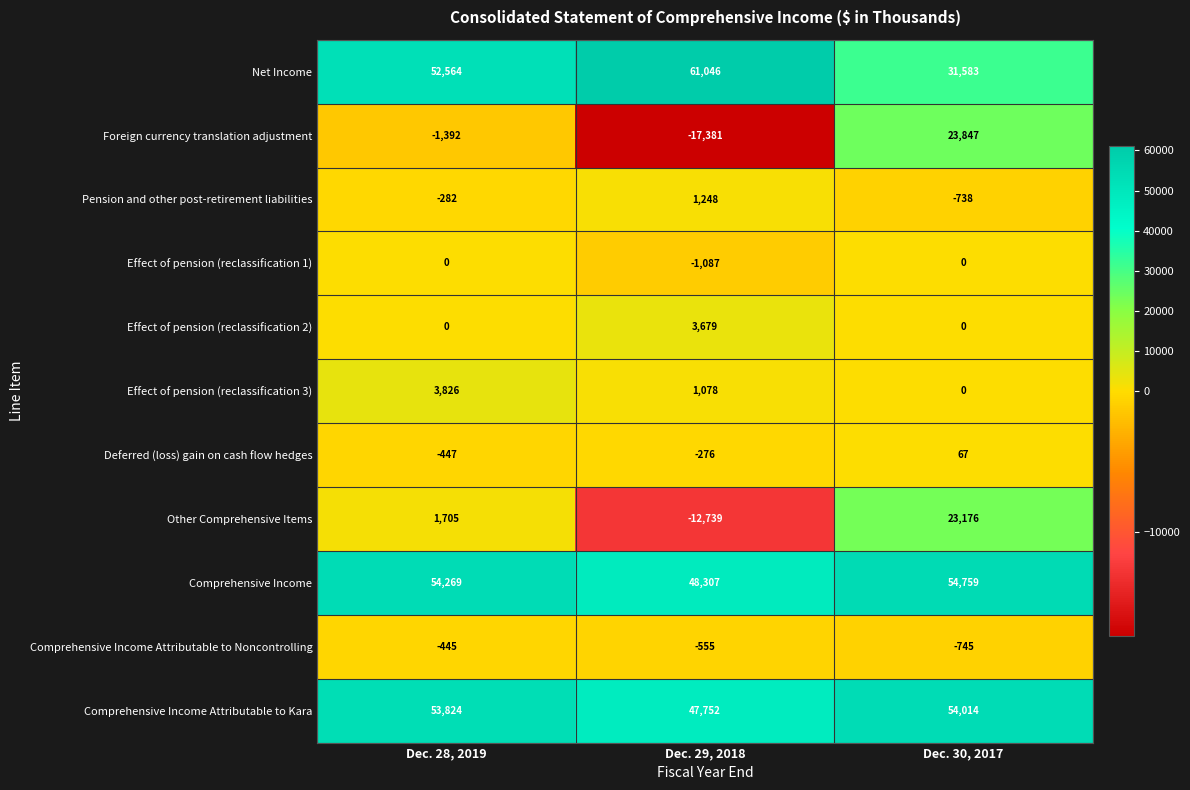

Which series has the largest total across all categories?

Comprehensive Income